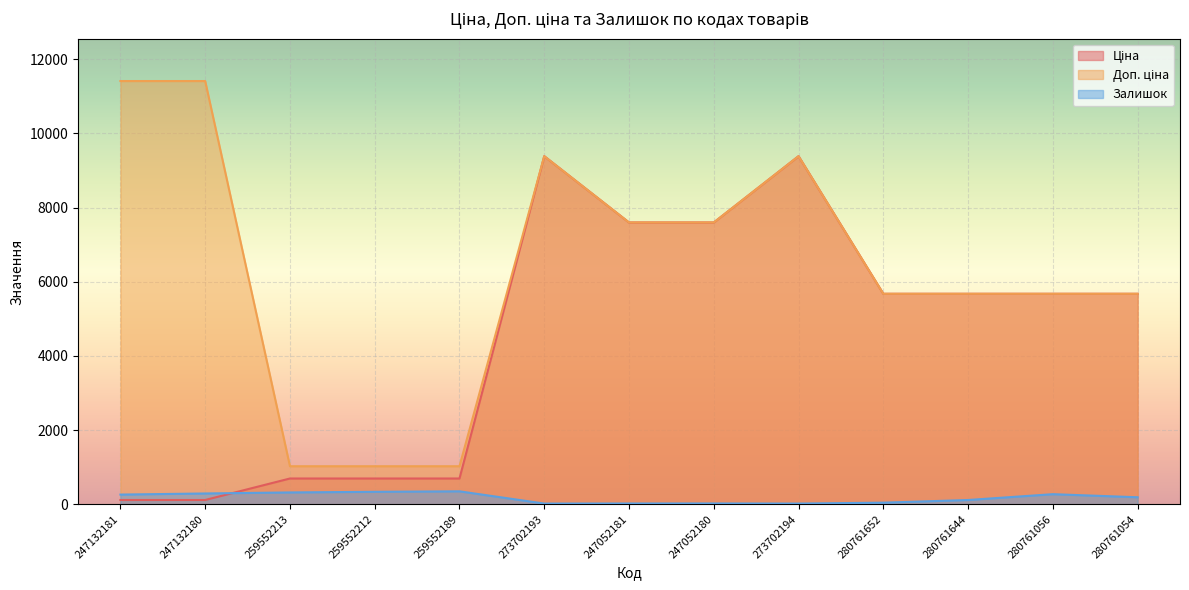

What is the difference between the maximum and minimum values in the Доп. ціна series?

10385.4